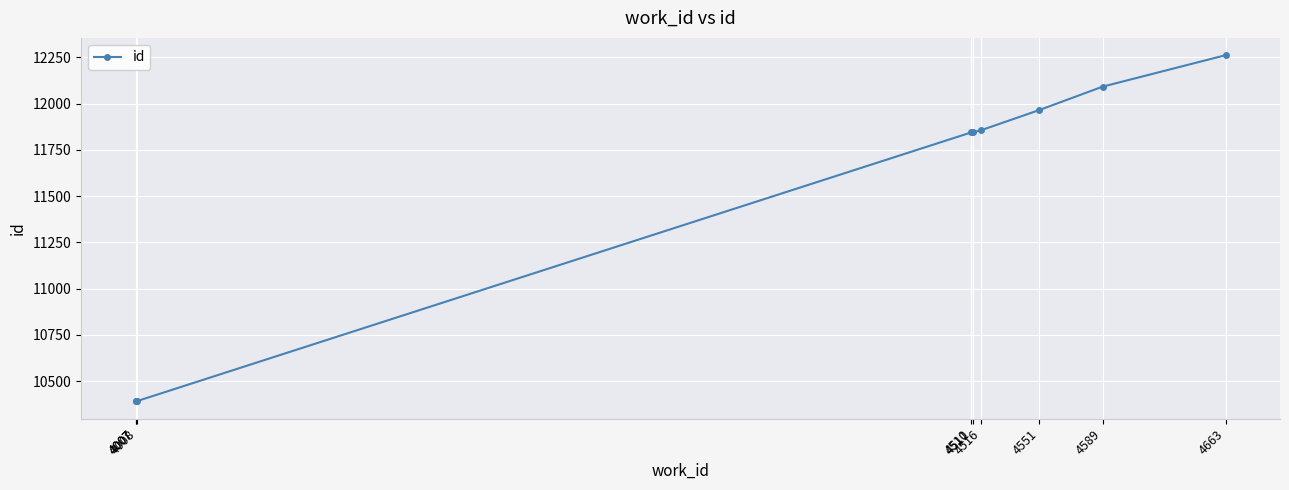

The value at 4551 is 15970. True or false?

False